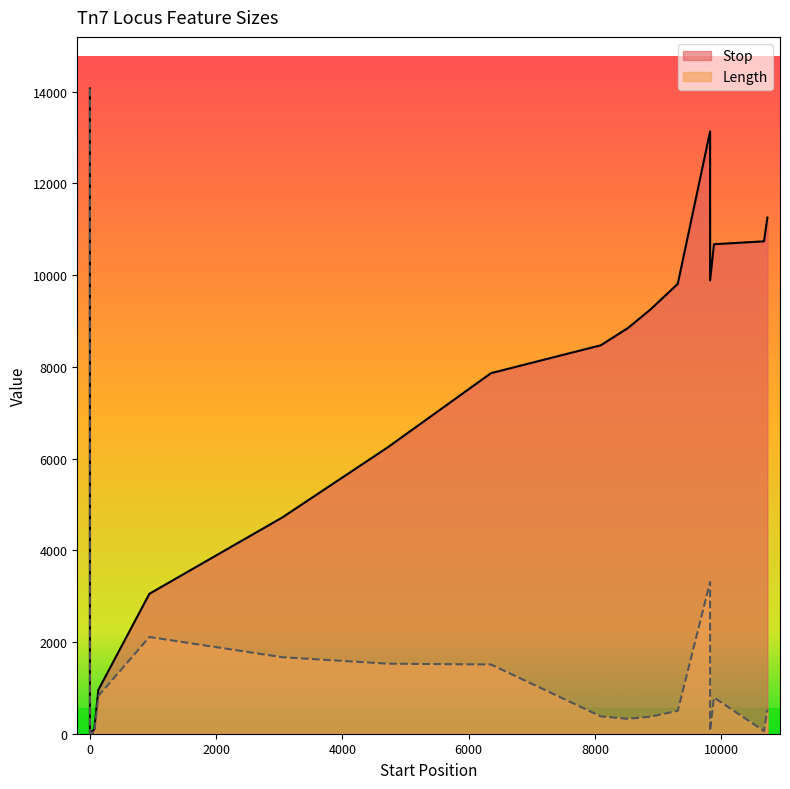

What is the total value across all series at Tn7_004?

72